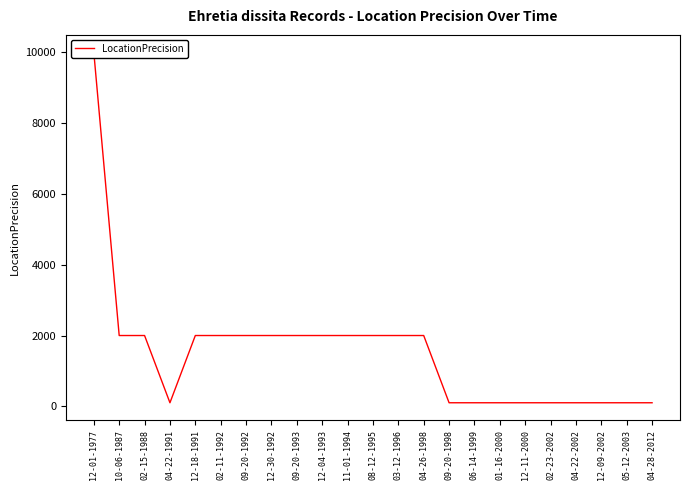

Does the chart display data point markers on the line(s)?

No